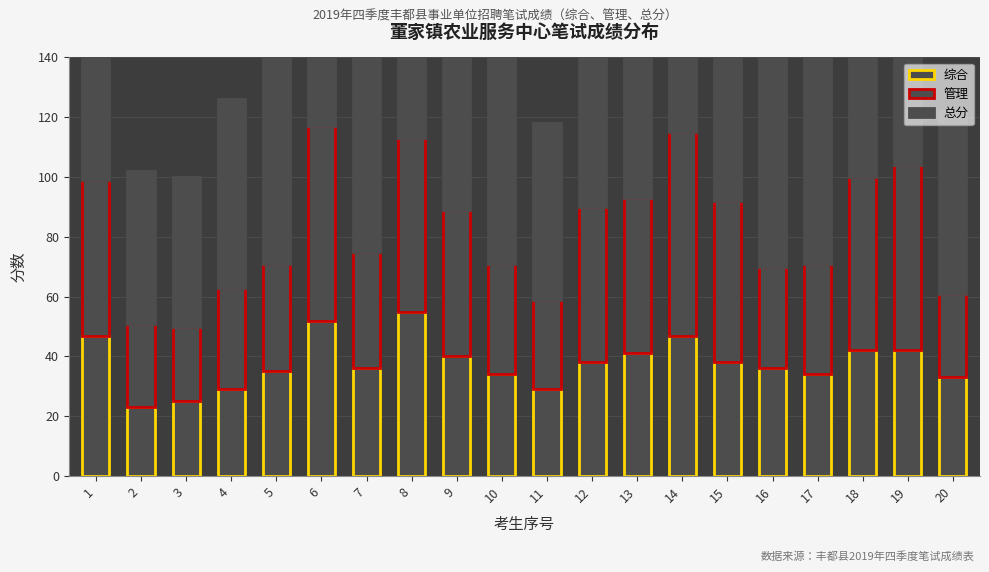

Reading left to right, what are all the values shown in this chart?

综合: 1=47	2=23	3=25	4=29	5=35	6=52	7=36	8=55	9=40	10=34	11=29	12=38	13=41	14=47	15=38	16=36	17=34	18=42	19=42	20=33
管理: 1=52	2=28	3=25	4=34	5=36	6=65	7=39	8=58	9=49	10=37	11=30	12=52	13=52	14=68	15=54	16=34	17=37	18=58	19=62	20=28
总分: 1=99	2=51	3=50	4=63	5=71	6=117	7=75	8=113	9=89	10=71	11=59	12=90	13=93	14=115	15=92	16=70	17=71	18=100	19=104	20=61